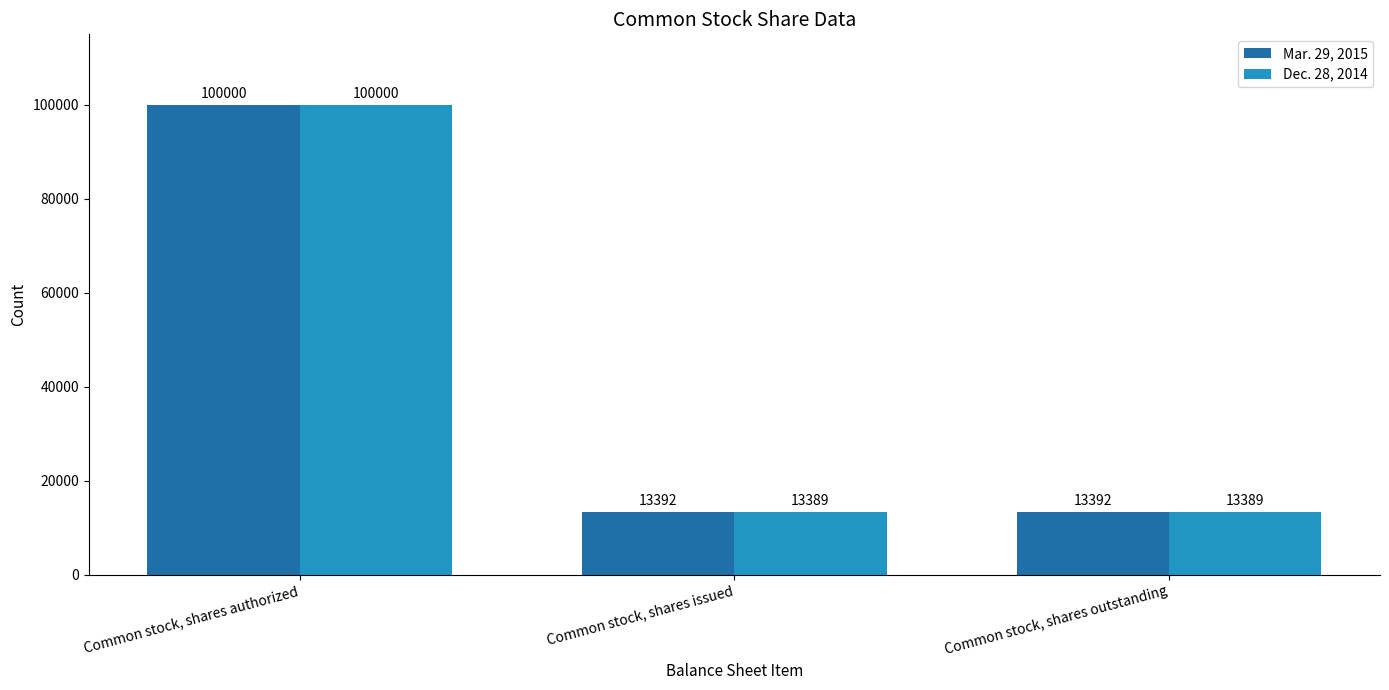

Reading left to right, list all the values displayed in this chart.

Mar. 29, 2015: Common stock, shares authorized=100000	Common stock, shares issued=13392	Common stock, shares outstanding=13392
Dec. 28, 2014: Common stock, shares authorized=100000	Common stock, shares issued=13389	Common stock, shares outstanding=13389